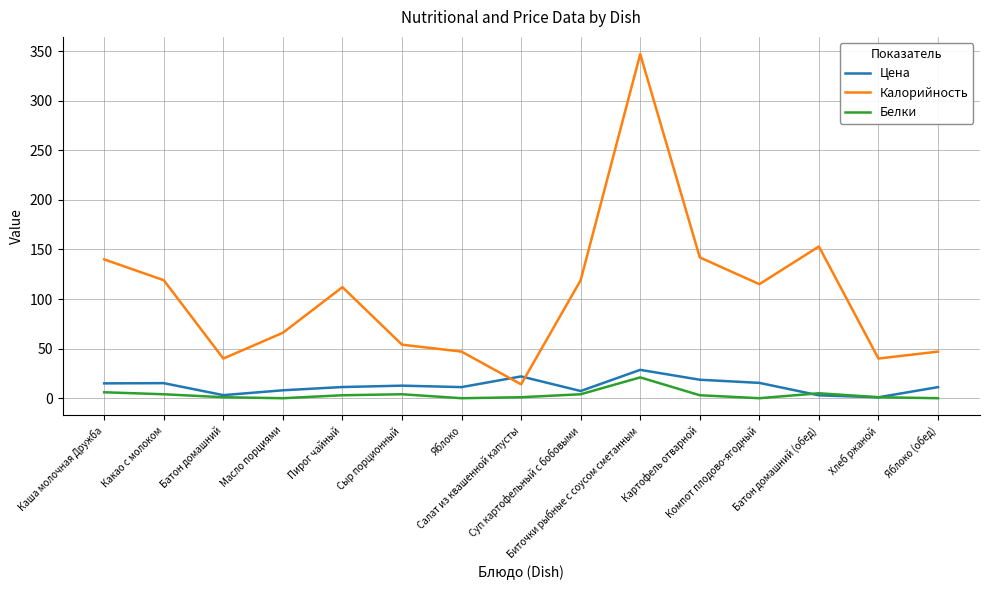

True or false: Белки and Калорийность cross at least once.

False